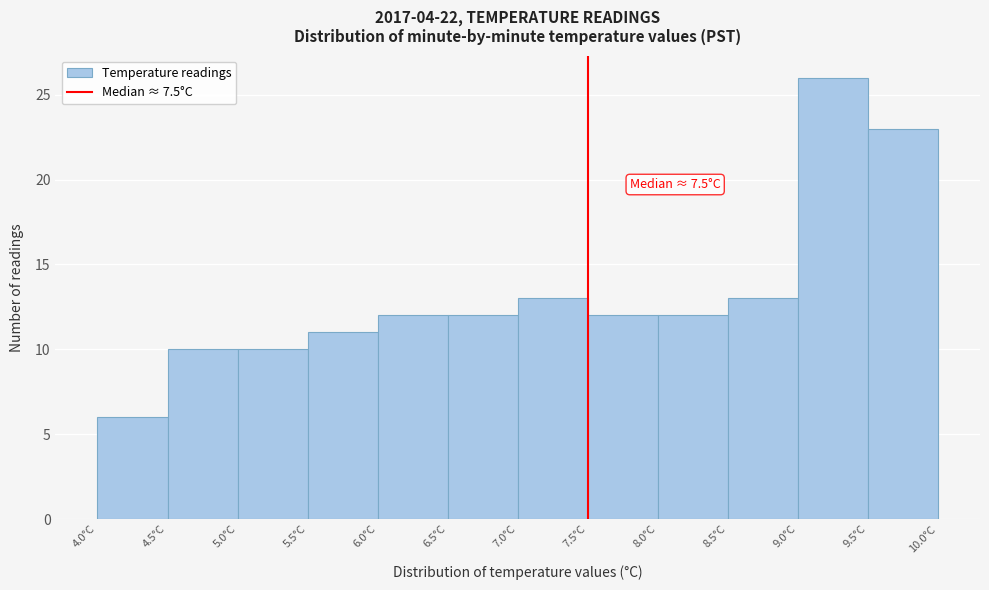

Which range on the x-axis has the tallest bar?

9.0 to 9.5